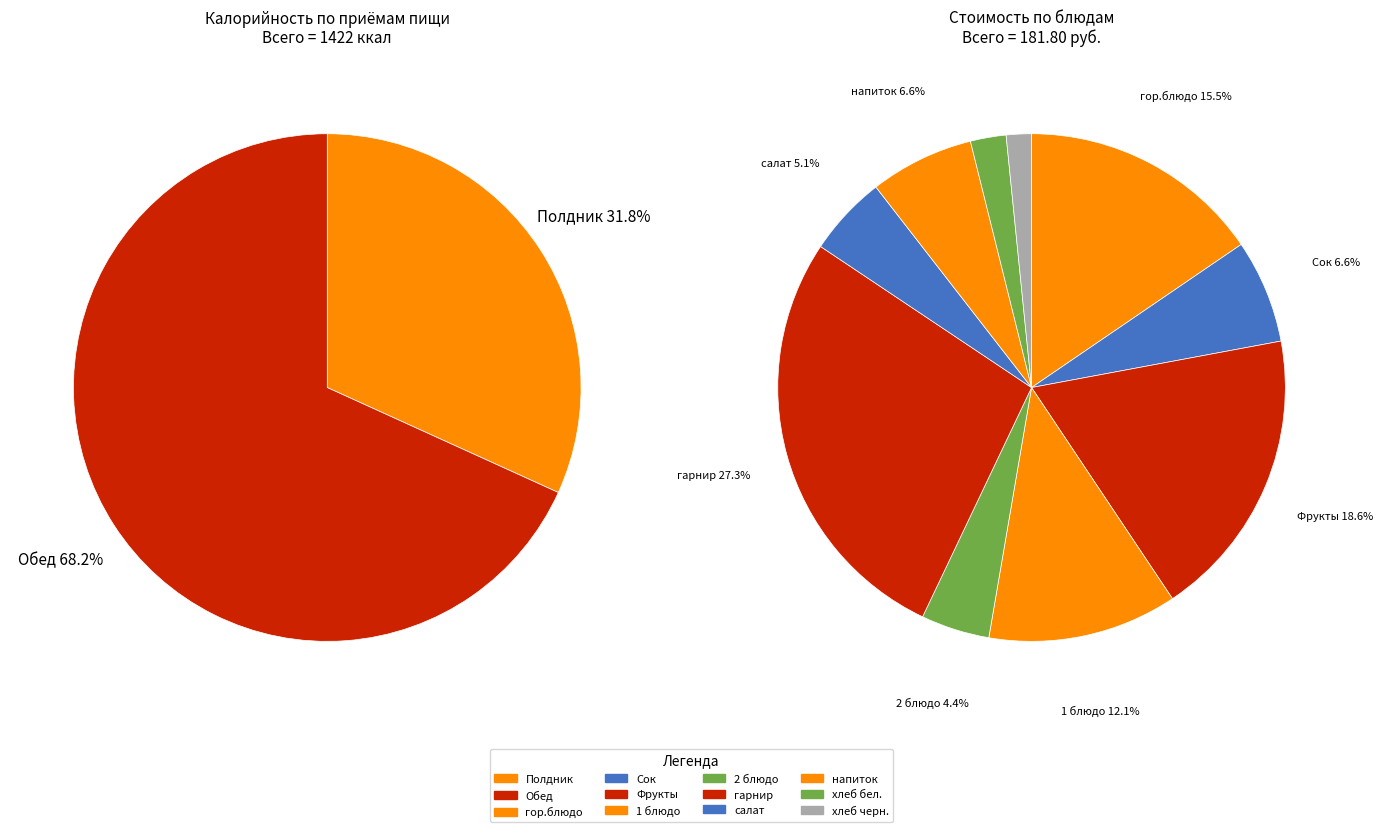

Which has a higher value, Полдник or Обед?

Обед